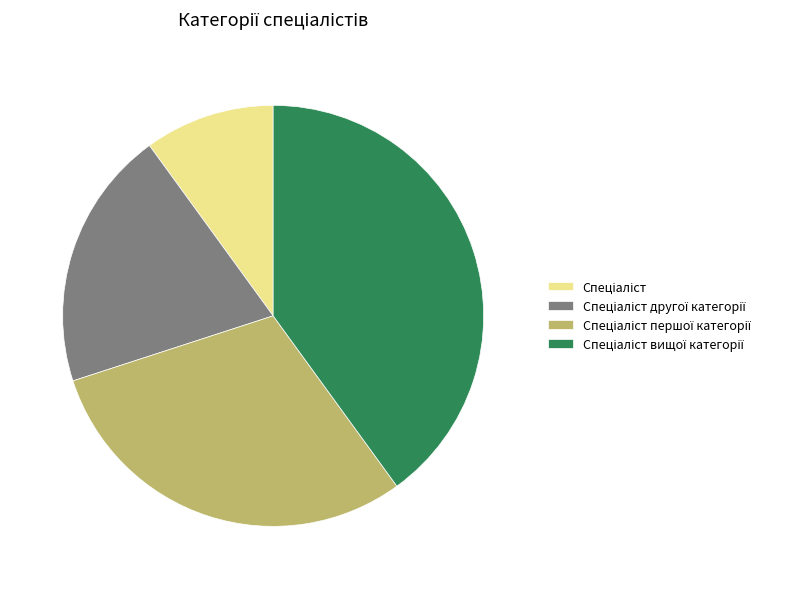

Does any single category account for the majority?

No